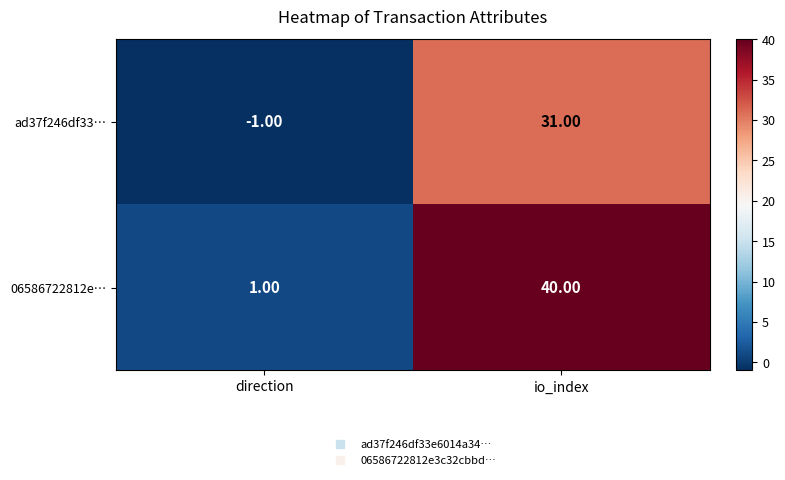

Rank the series by their average value, from lowest to highest.

ad37f246df33…, 06586722812e…